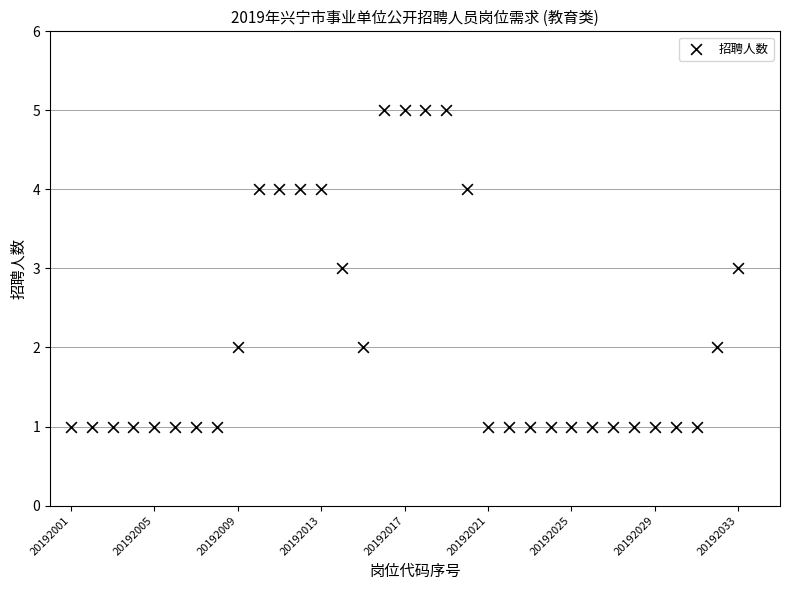

What is the range of Y values (max minus min)?

4